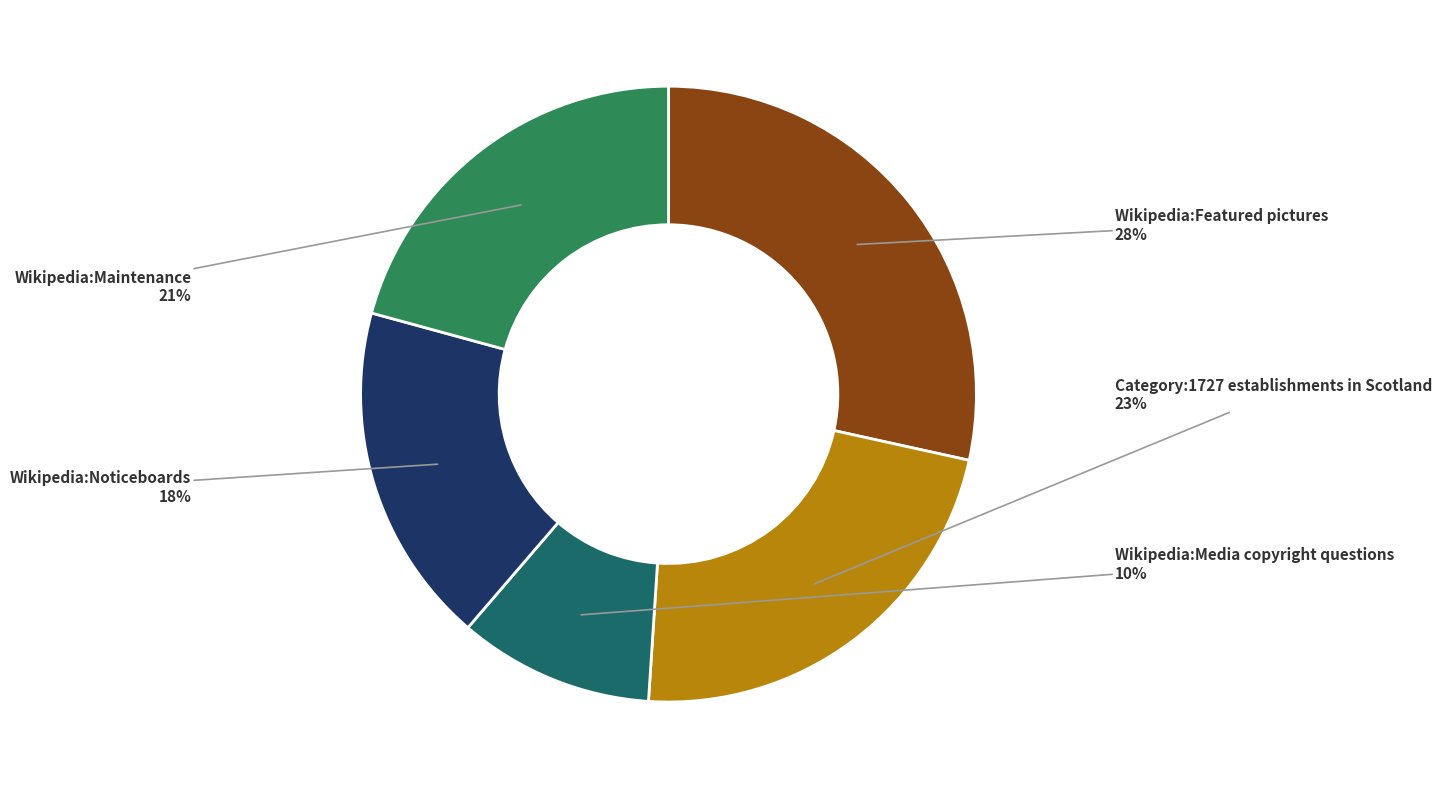

Approximately how many times larger is the value at Category:1727 establishments in Scotland compared to Wikipedia:Featured pictures?

0.8